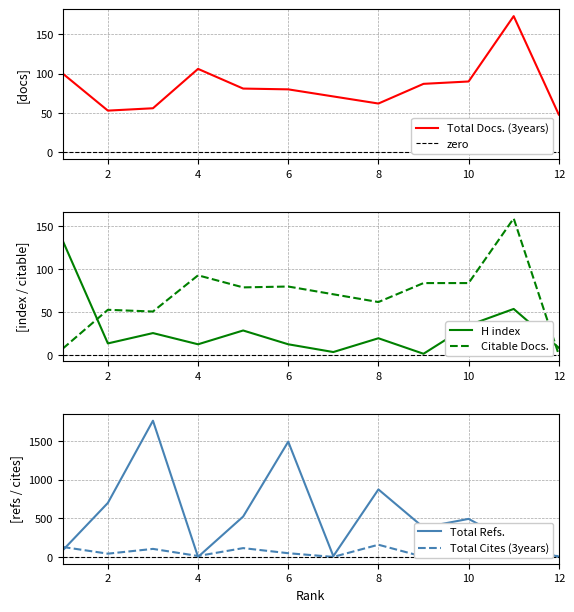

How many times do Citable Docs. (3years) and H index cross each other?

2